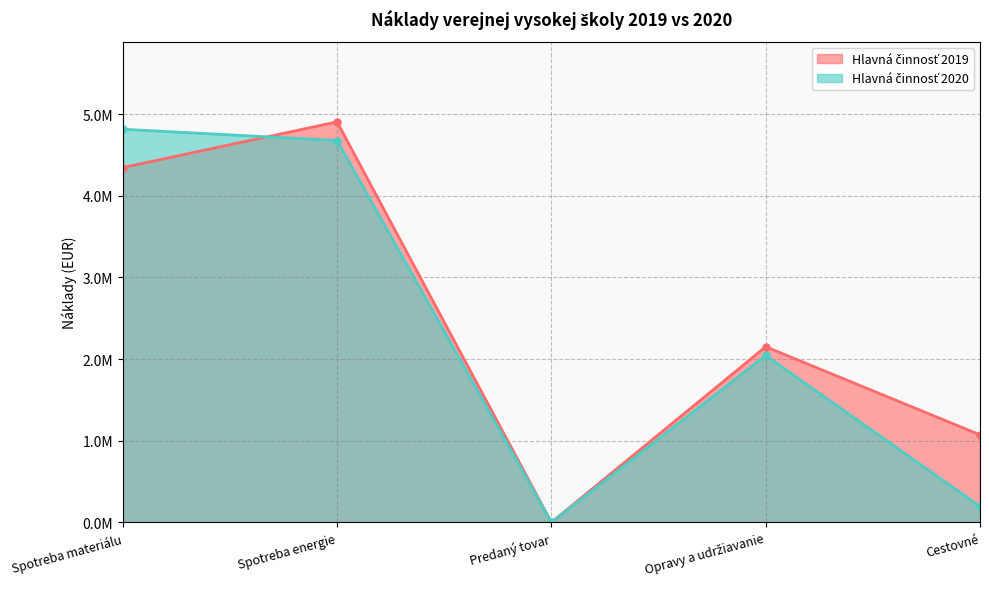

At which category does Hlavná činnosť 2020 reach its first local peak?

Opravy a udržiavanie